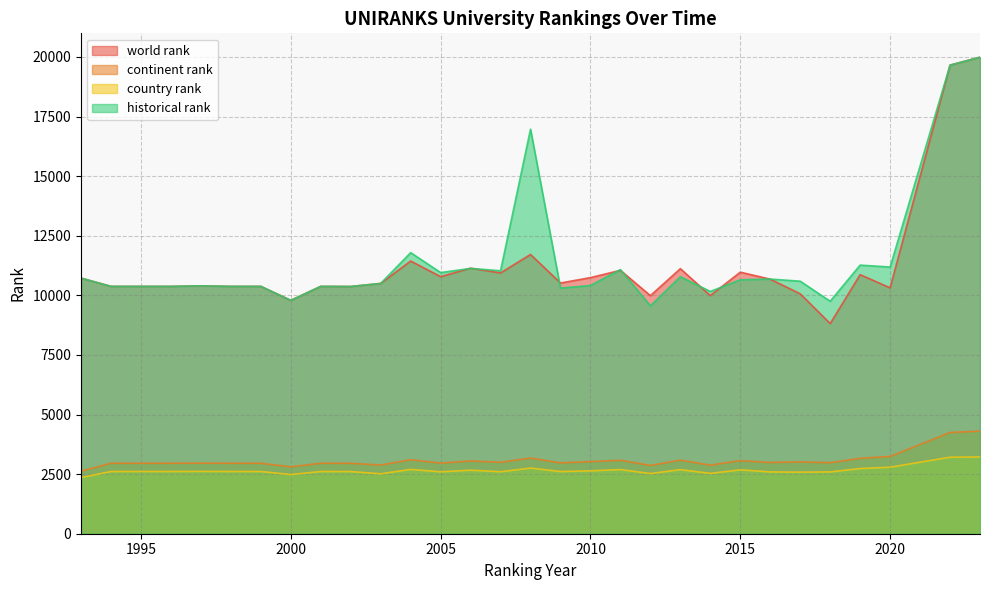

What is the total value across all series at 1993?

26424.0